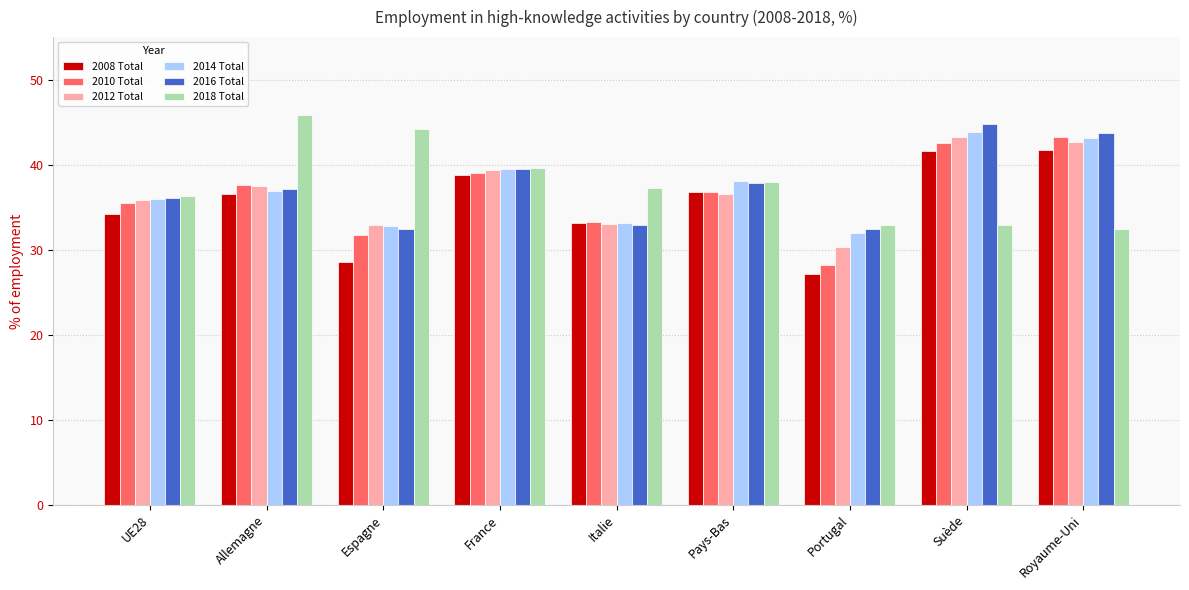

What are all the series names shown in the legend?

2008 Total, 2010 Total, 2012 Total, 2014 Total, 2016 Total, 2018 Total